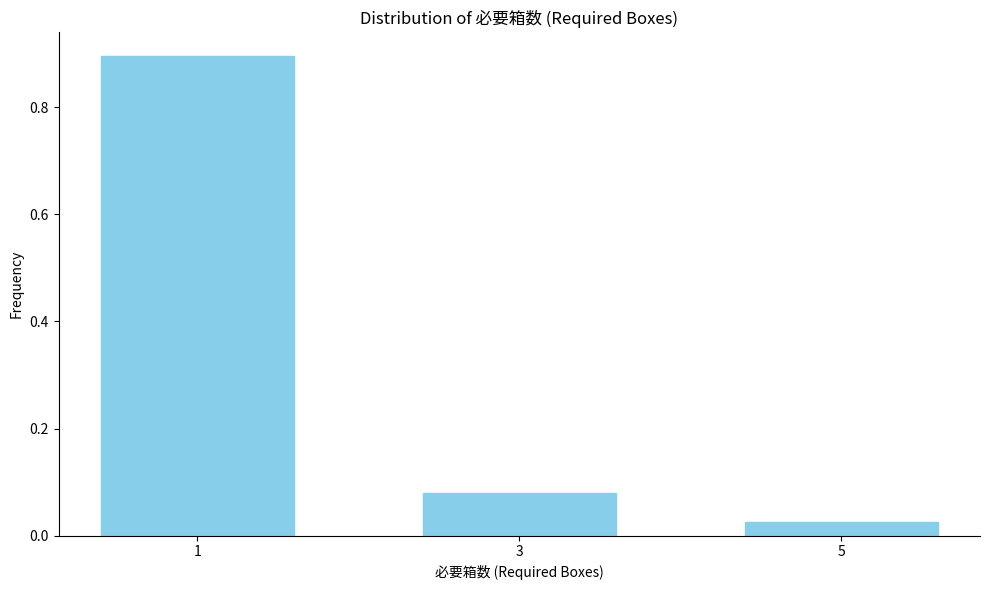

At which label is the value closest to 0?

5